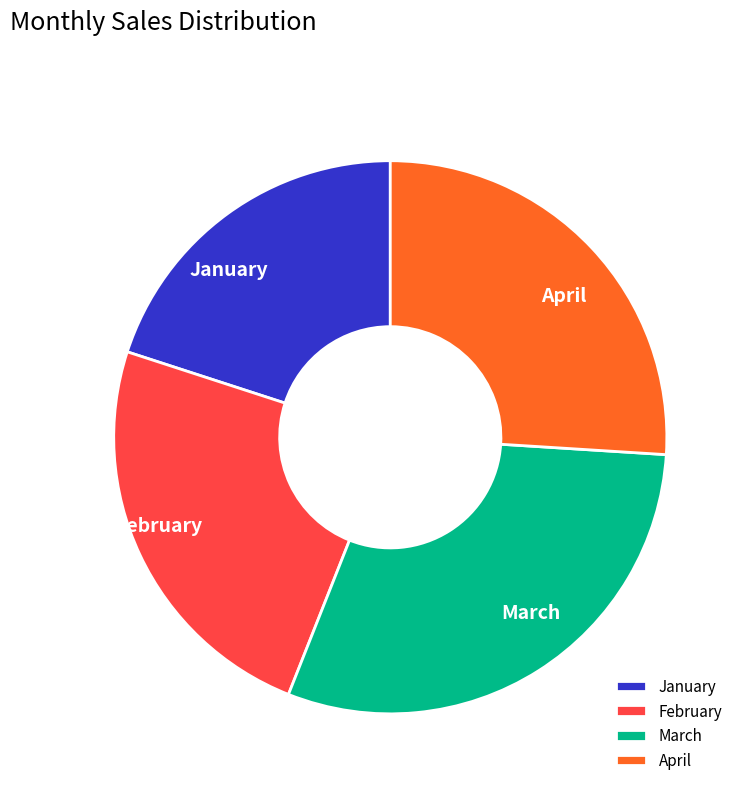

How many segments does this pie chart have?

4